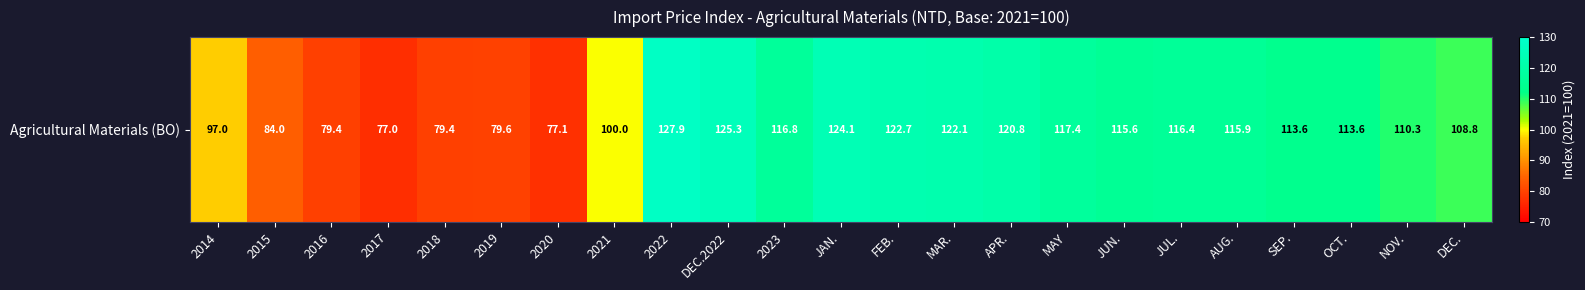

True or false: the data shows 34.1 at NOV..

False